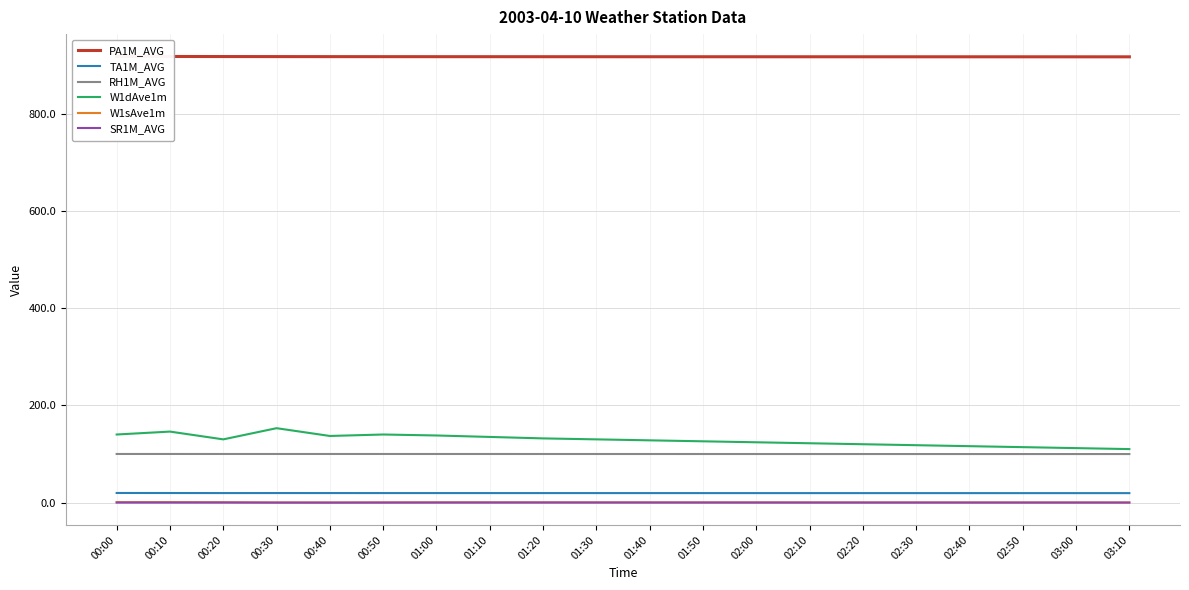

Which category has the highest value in the PA1M_AVG series?

00:00